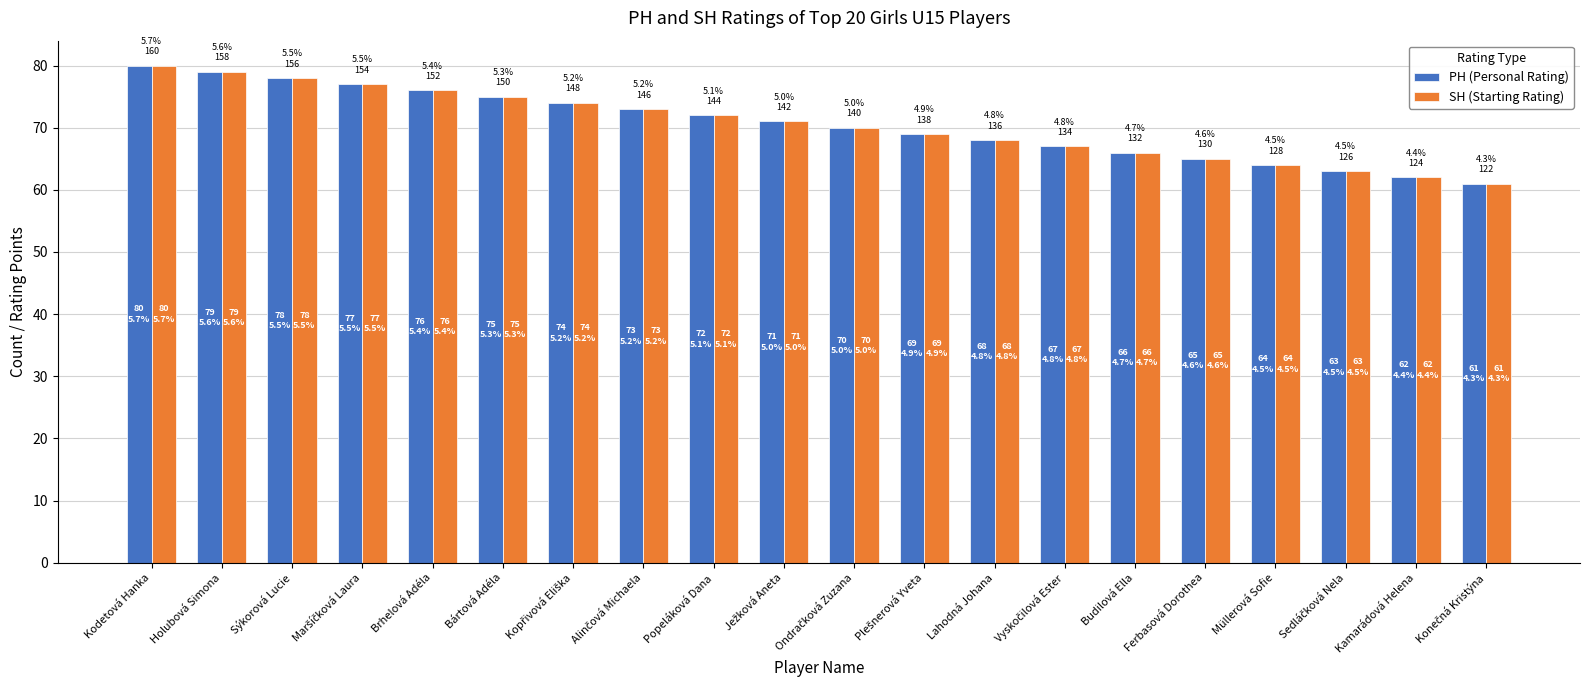

Read the PH (Personal Rating) value at Brhelová Adéla, to the nearest 10.

80